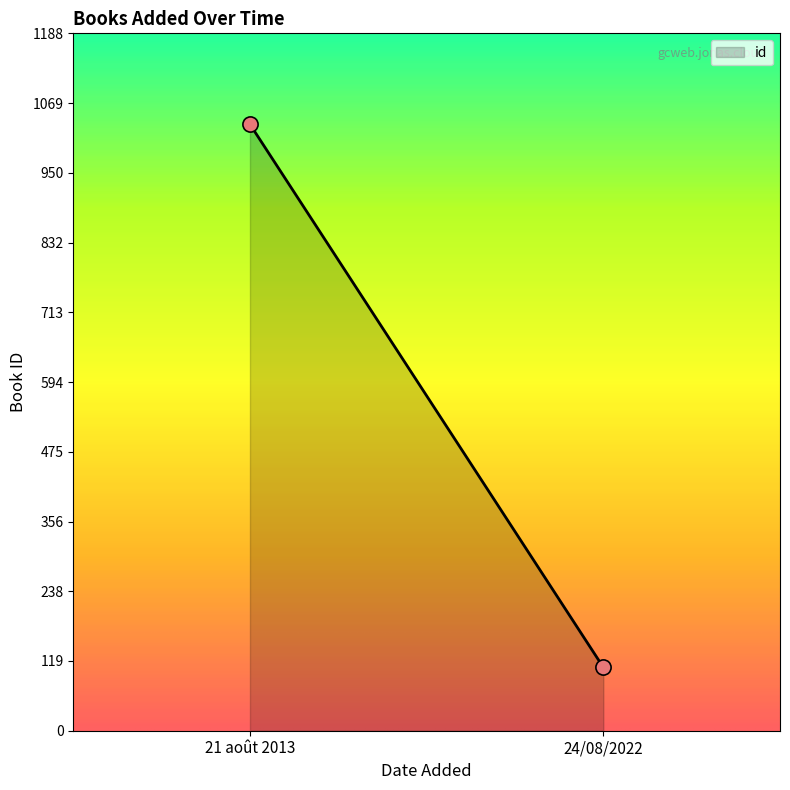

What is the range of Y values (max minus min)?

925